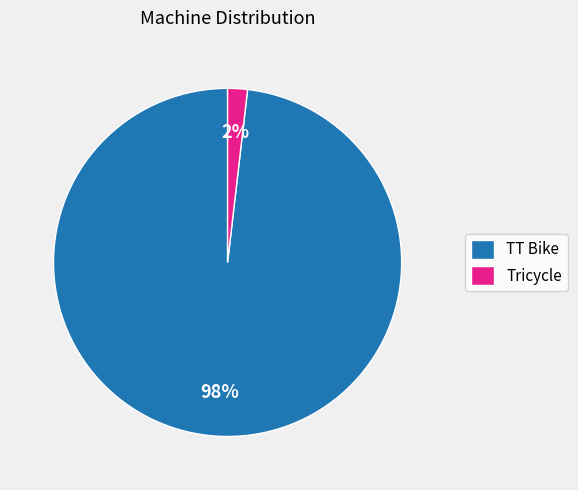

Which category accounts for the majority?

TT Bike